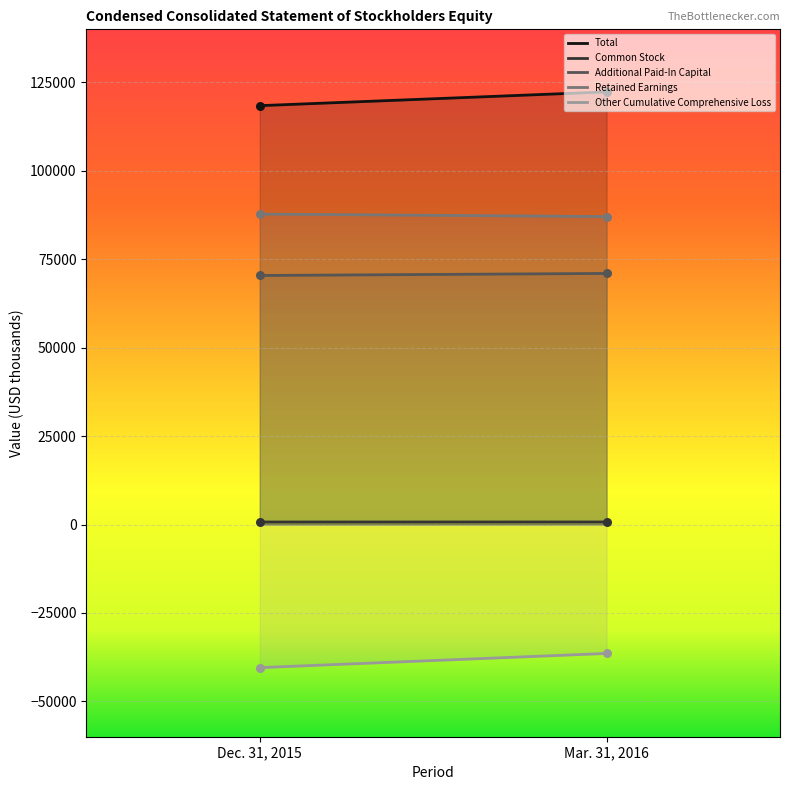

What are all the series names shown in the legend?

Total, Common Stock, Additional Paid-In Capital, Retained Earnings, Other Cumulative Comprehensive Loss